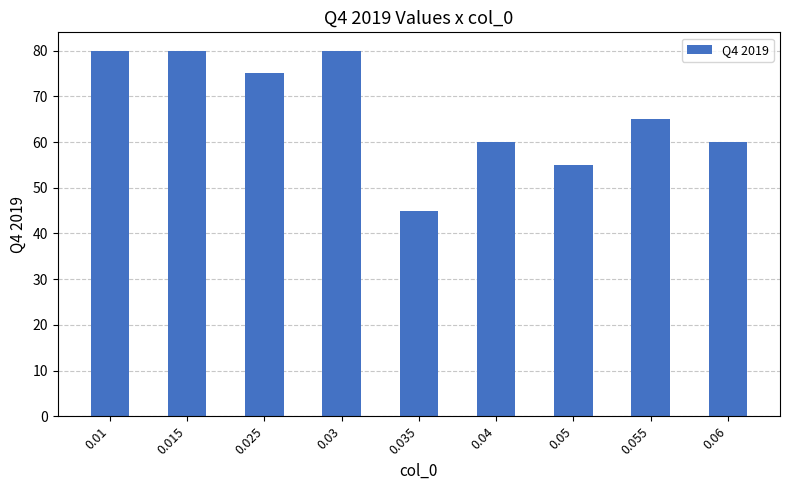

How many bars are there in total?

9